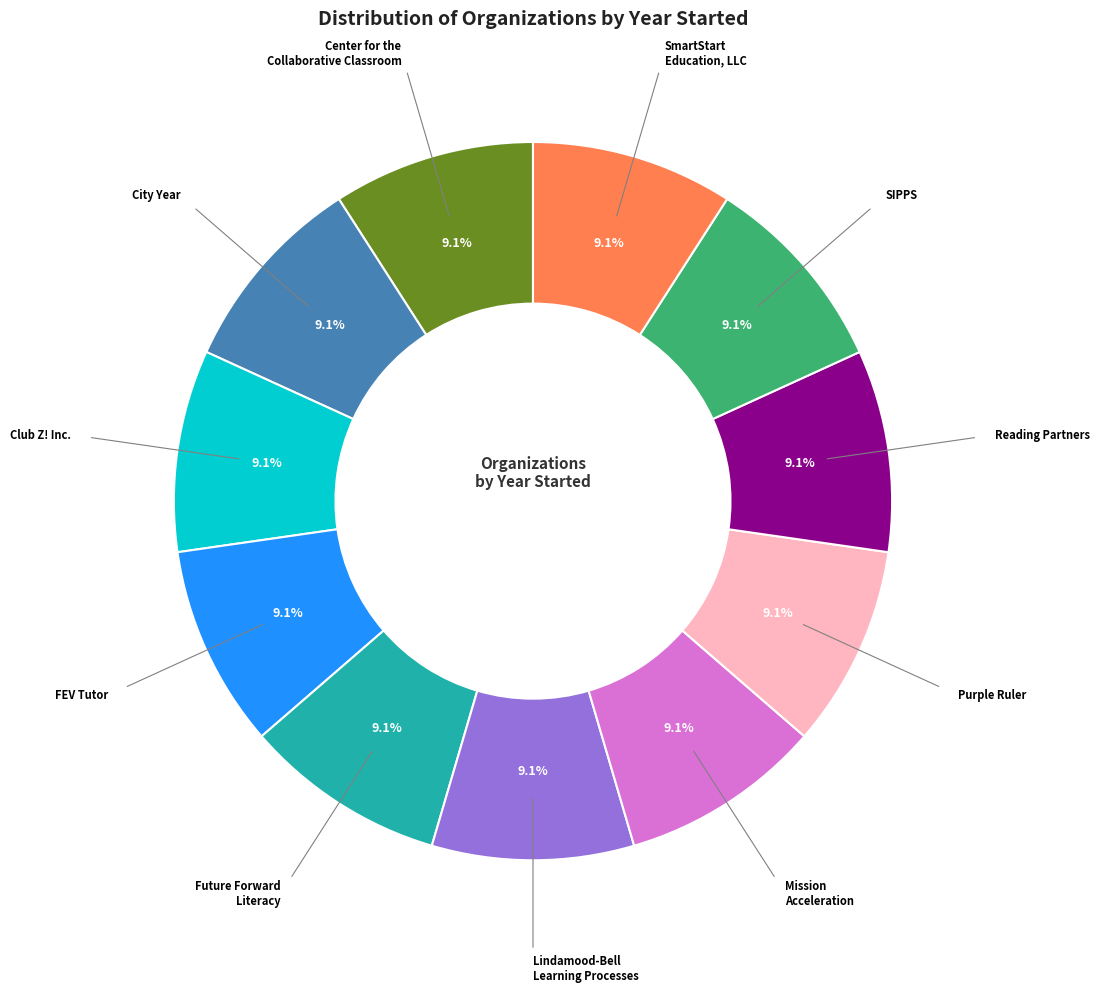

Is there any slice that represents more than half of the pie?

No